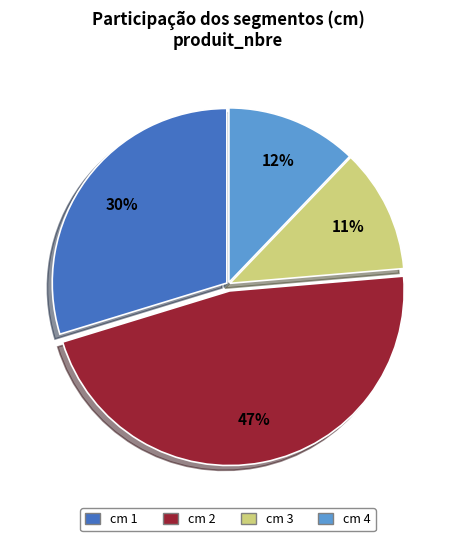

Does any single category account for the majority?

No